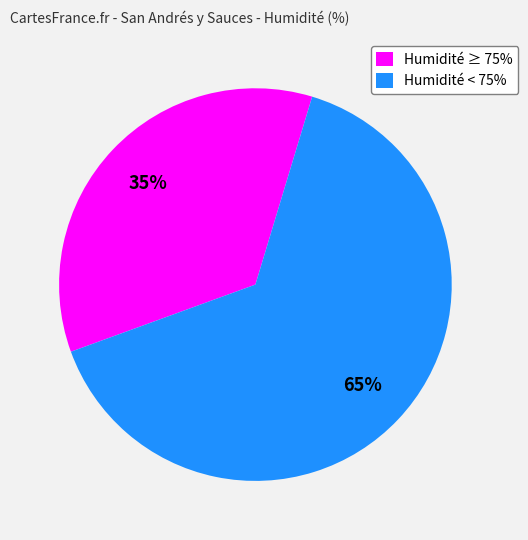

True or false: Humidité ≥ 75% accounts for 45% of the total.

False